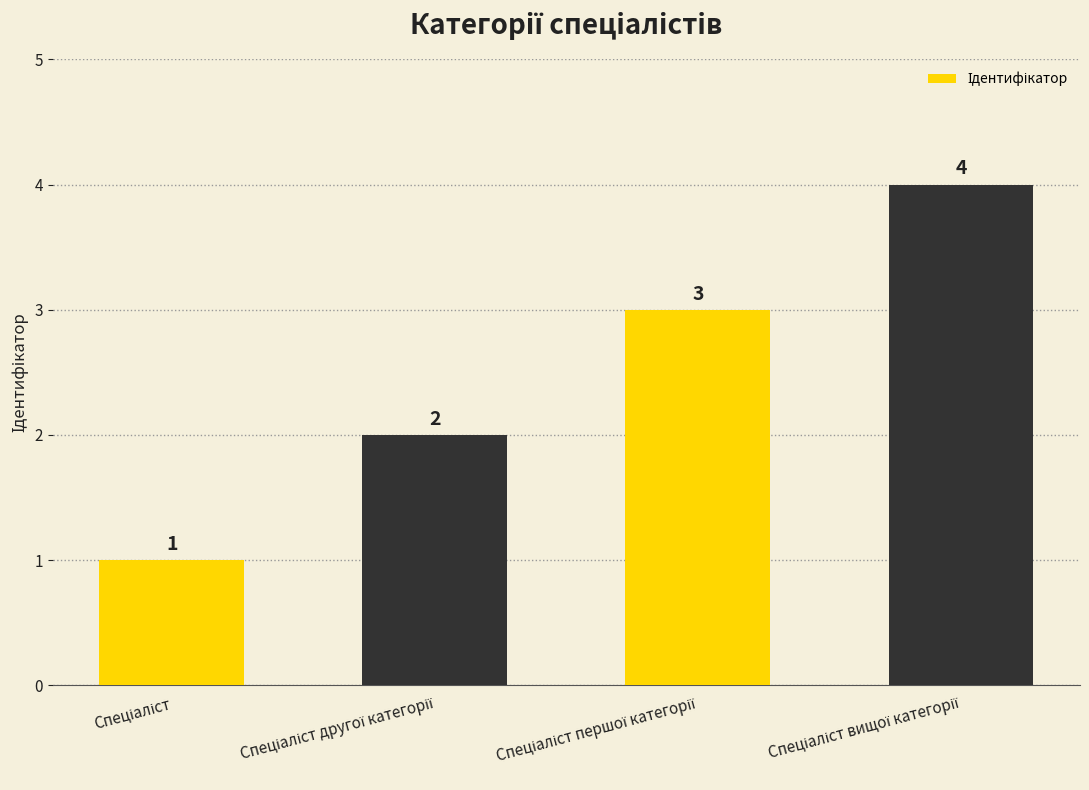

What is the difference between the maximum and minimum values?

3